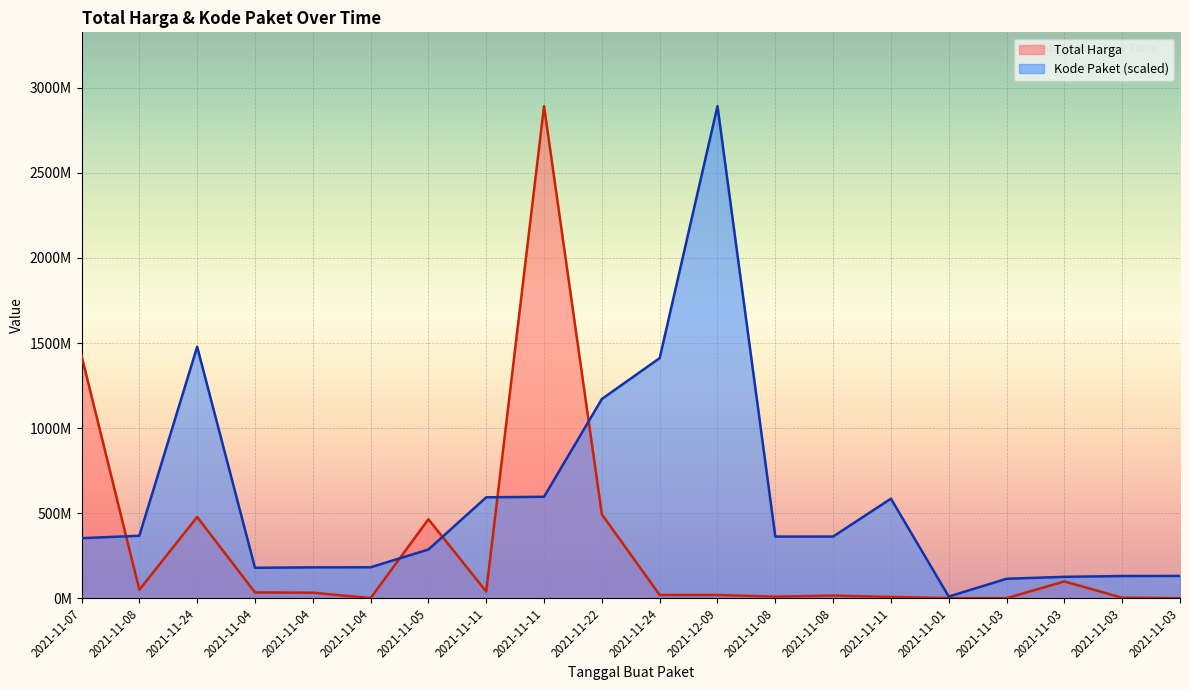

How many lines are shown in the chart?

2